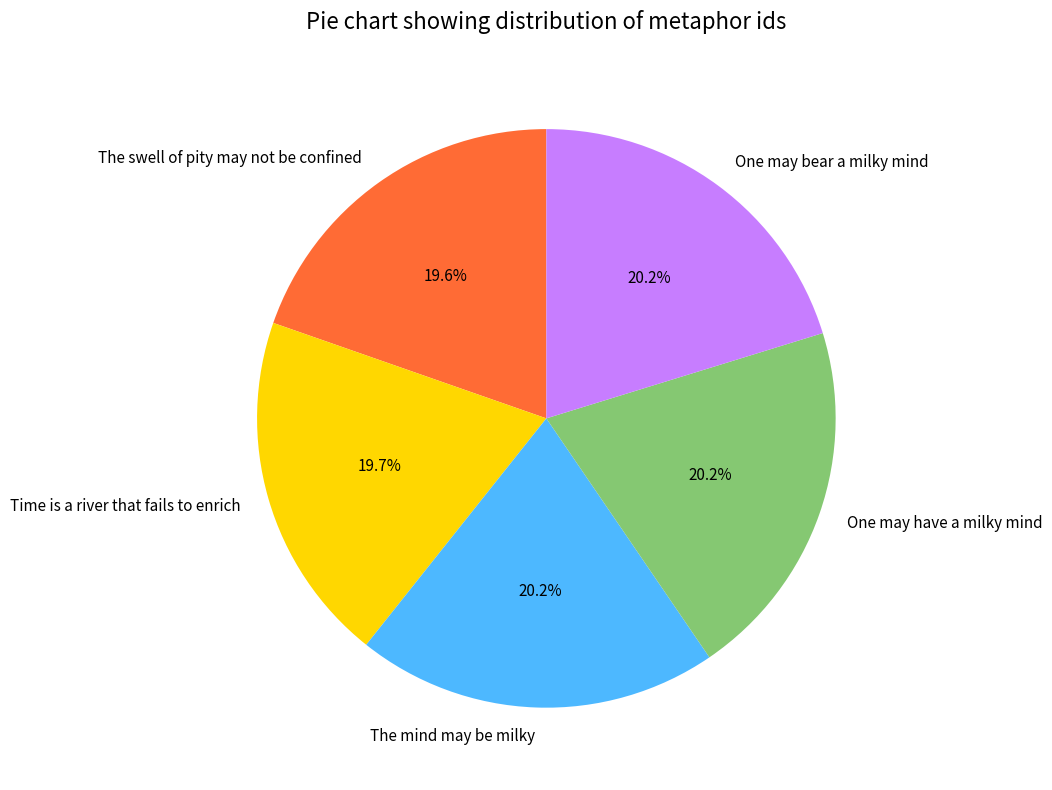

Count the number of slices in the pie.

5